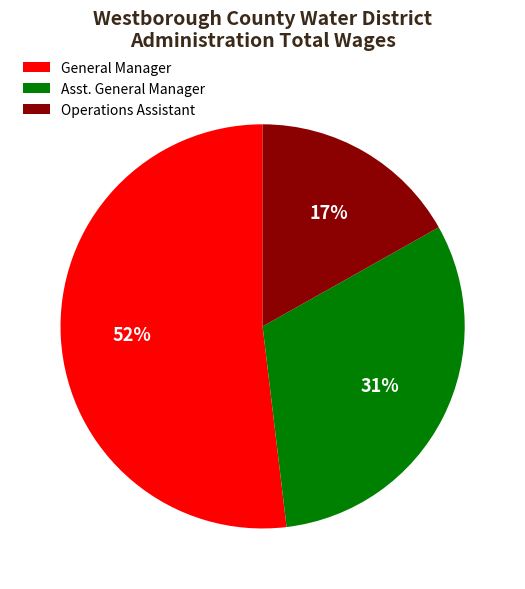

Is the sum of General Manager and Operations Assistant greater than half?

Yes